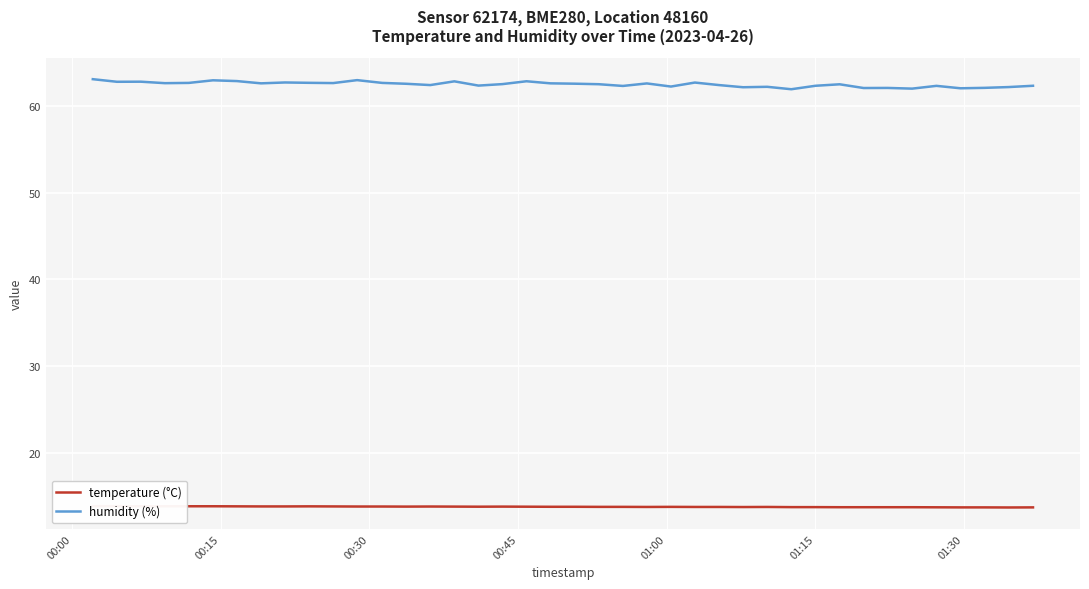

At how many categories does at least one series exceed 45?

40